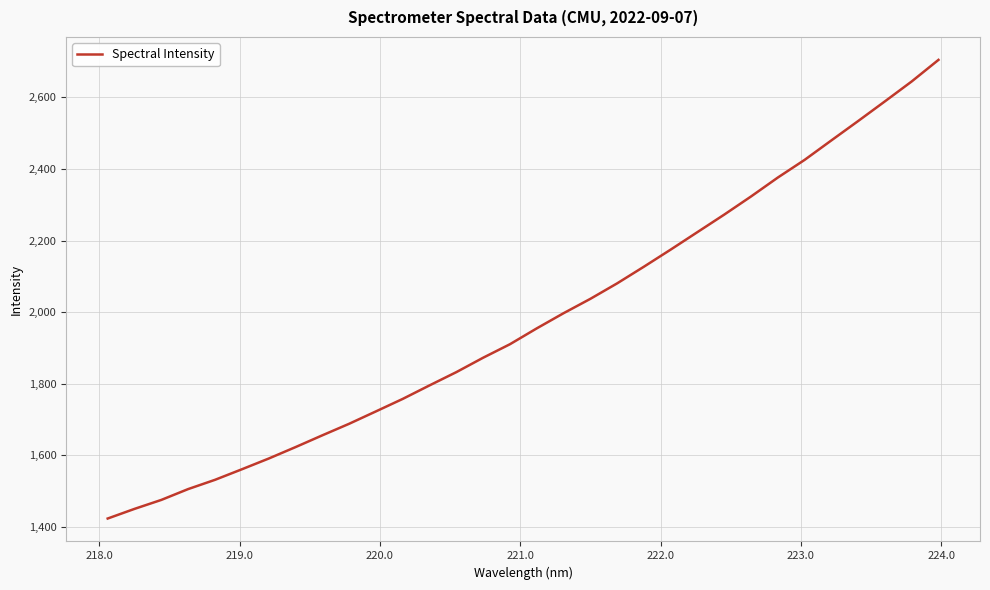

What is the average value?

1979.4